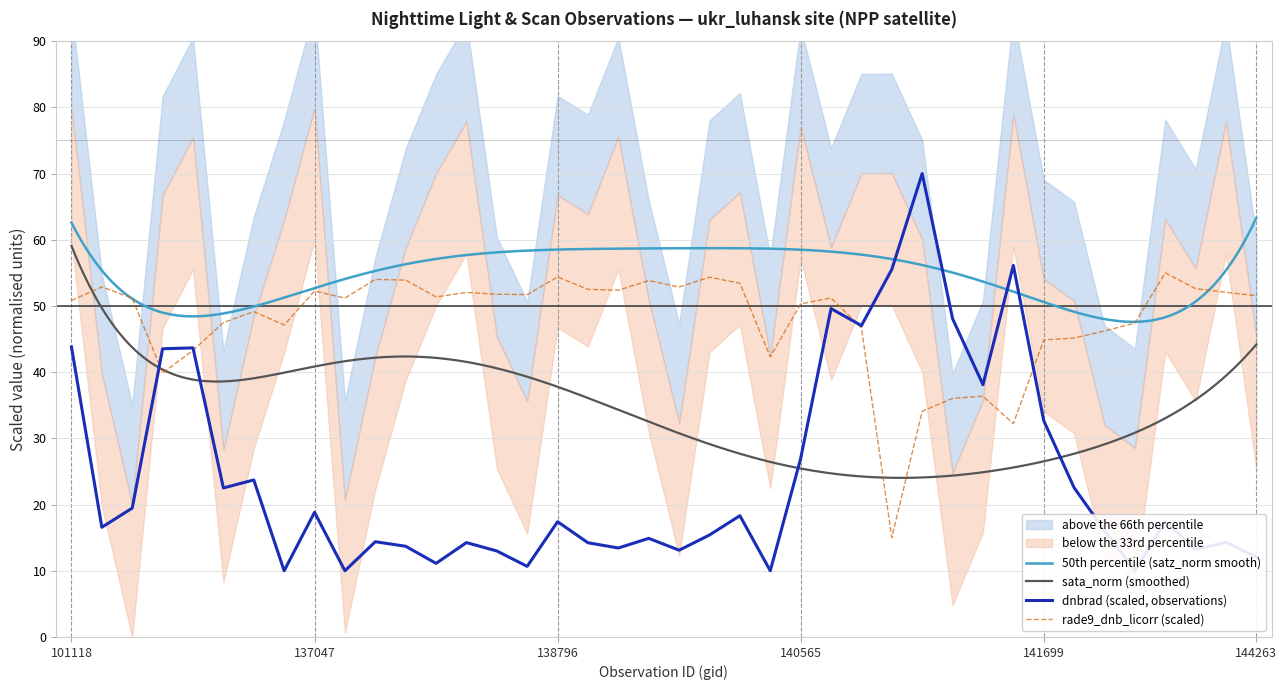

What is the maximum value for rade9_dnb_licorr?

55.0